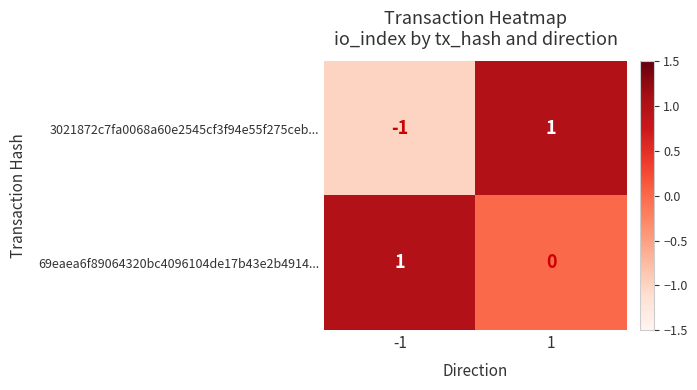

True or false: 69eaea6f89064320bc4096104de17b43e2b4914... has a value of 1 at 1.

False